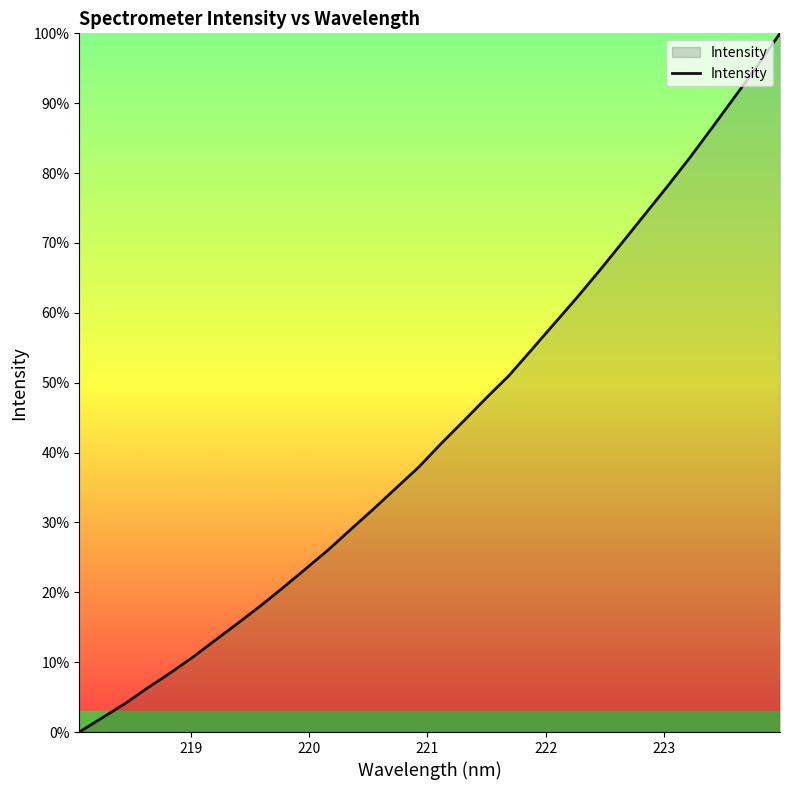

What is the greatest value displayed?

100.0